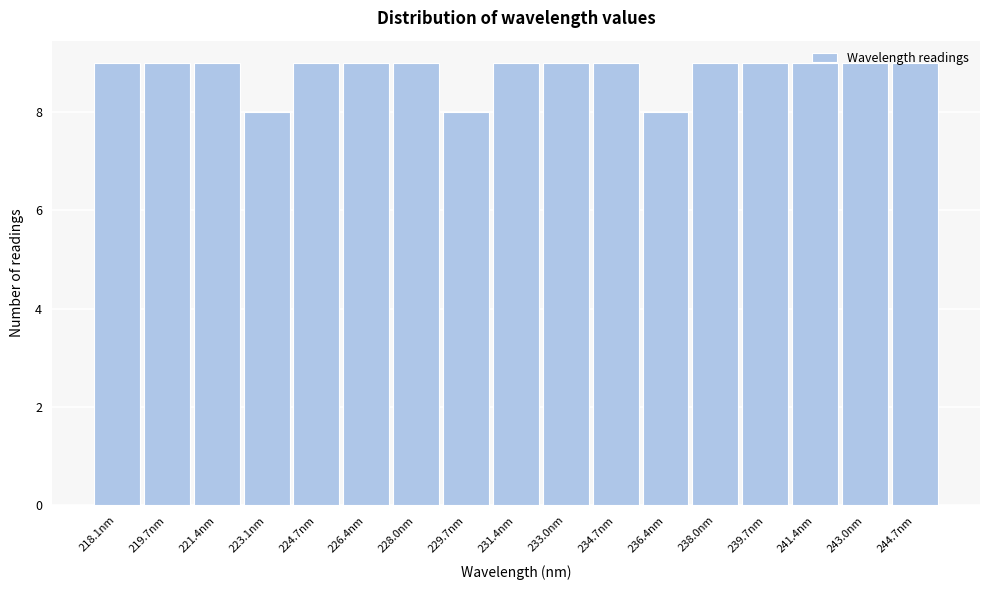

What is the sum of all values?

150